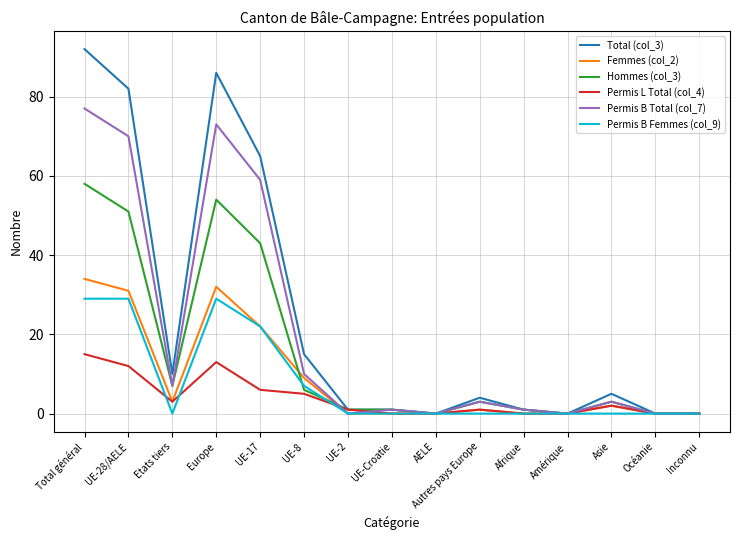

Reading left to right, list all the values displayed in this chart.

Total (col_3): Total général=92	UE-28/AELE=82	Etats tiers=10	Europe=86	UE-17=65	UE-8=15	UE-2=1	UE-Croatie=1	AELE=0	Autres pays Europe=4	Afrique=1	Amérique=0	Asie=5	Océanie=0	Inconnu=0
Femmes (col_2): Total général=34	UE-28/AELE=31	Etats tiers=3	Europe=32	UE-17=22	UE-8=9	UE-2=0	UE-Croatie=0	AELE=0	Autres pays Europe=1	Afrique=0	Amérique=0	Asie=2	Océanie=0	Inconnu=0
Hommes (col_3): Total général=58	UE-28/AELE=51	Etats tiers=7	Europe=54	UE-17=43	UE-8=6	UE-2=1	UE-Croatie=1	AELE=0	Autres pays Europe=3	Afrique=1	Amérique=0	Asie=3	Océanie=0	Inconnu=0
Permis L Total (col_4): Total général=15	UE-28/AELE=12	Etats tiers=3	Europe=13	UE-17=6	UE-8=5	UE-2=1	UE-Croatie=0	AELE=0	Autres pays Europe=1	Afrique=0	Amérique=0	Asie=2	Océanie=0	Inconnu=0
Permis B Total (col_7): Total général=77	UE-28/AELE=70	Etats tiers=7	Europe=73	UE-17=59	UE-8=10	UE-2=0	UE-Croatie=1	AELE=0	Autres pays Europe=3	Afrique=1	Amérique=0	Asie=3	Océanie=0	Inconnu=0
Permis B Femmes (col_9): Total général=29	UE-28/AELE=29	Etats tiers=0	Europe=29	UE-17=22	UE-8=7	UE-2=0	UE-Croatie=0	AELE=0	Autres pays Europe=0	Afrique=0	Amérique=0	Asie=0	Océanie=0	Inconnu=0